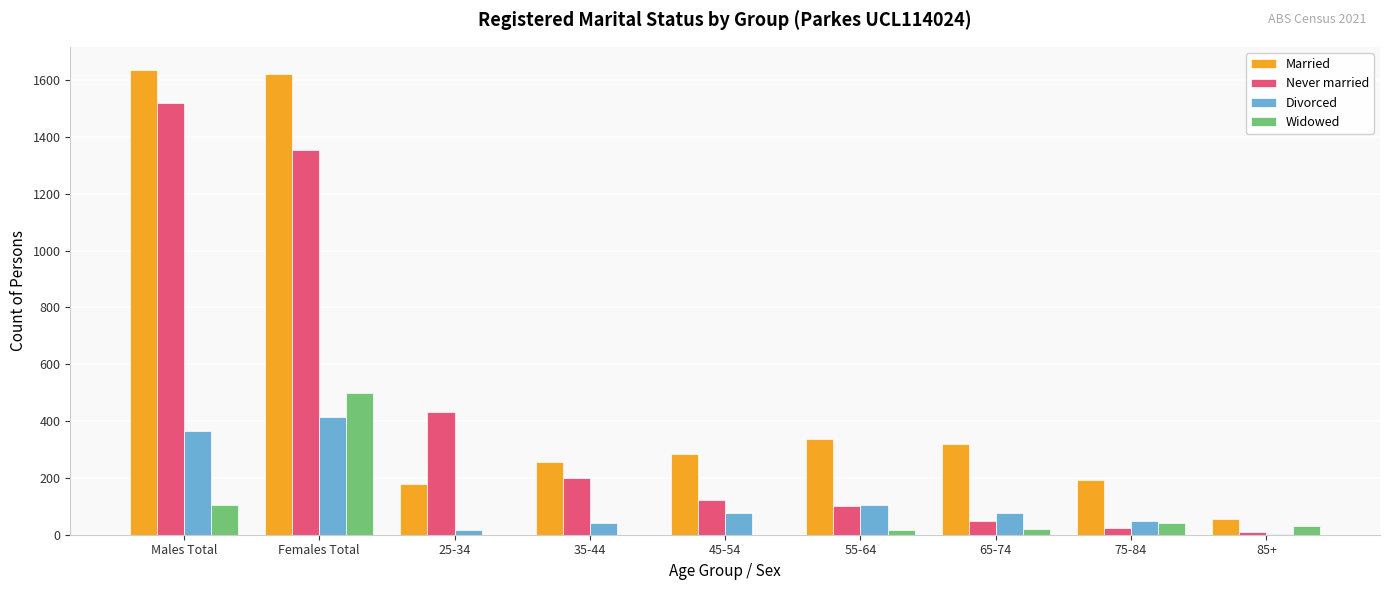

What is the maximum value for Married?

1635